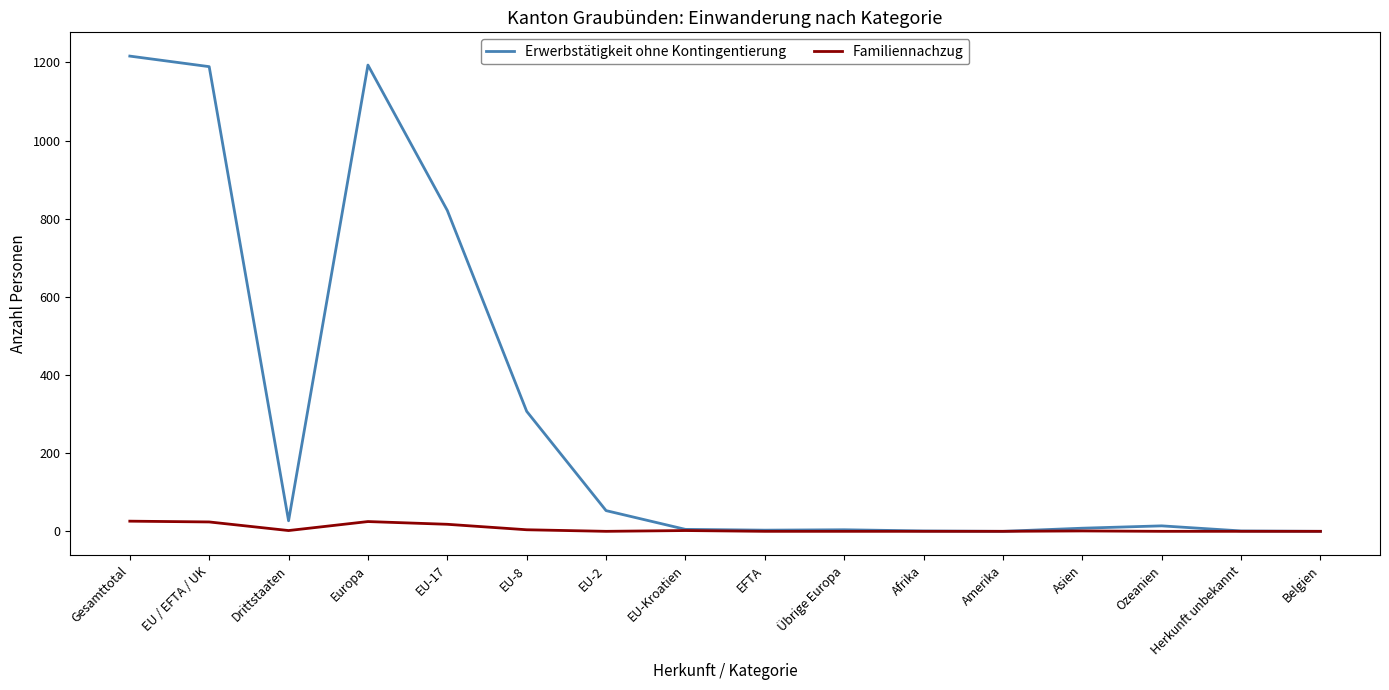

What is the difference between the highest and lowest values at Gesamttotal?

1190